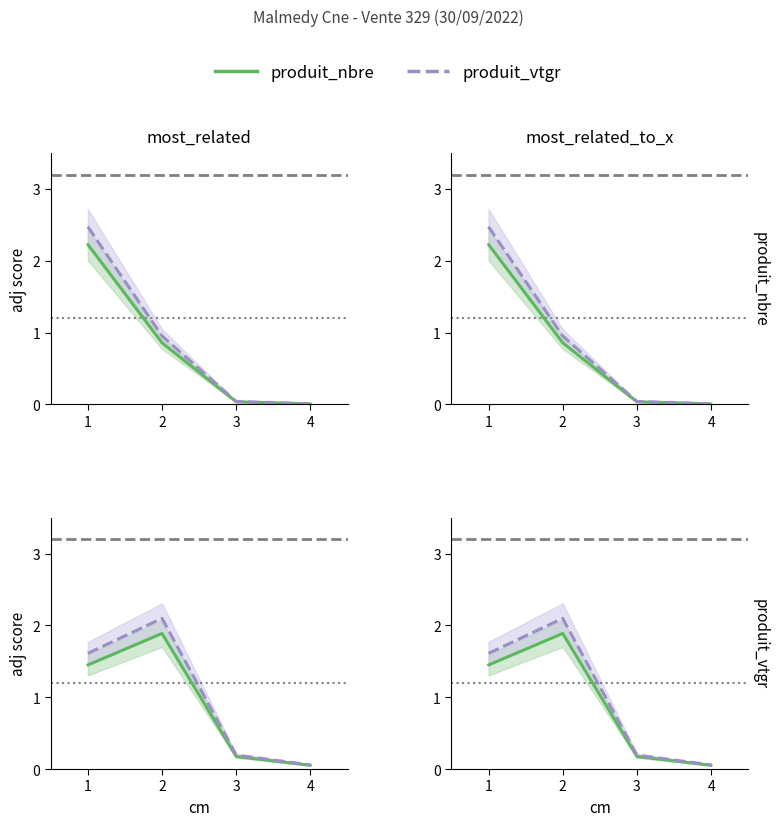

What is the maximum value for produit_vtgr?

2.1